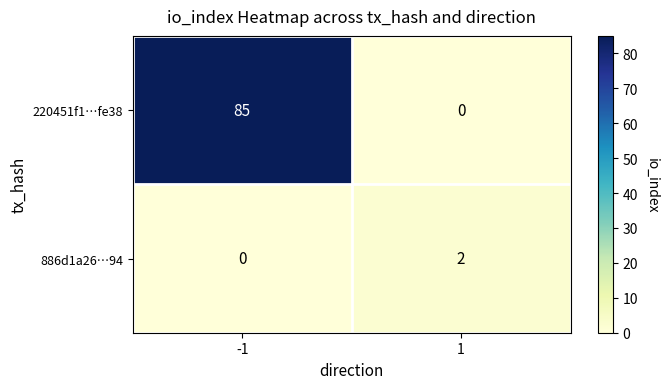

Between -1 and 1, which series saw the biggest shift?

220451f1…fe38